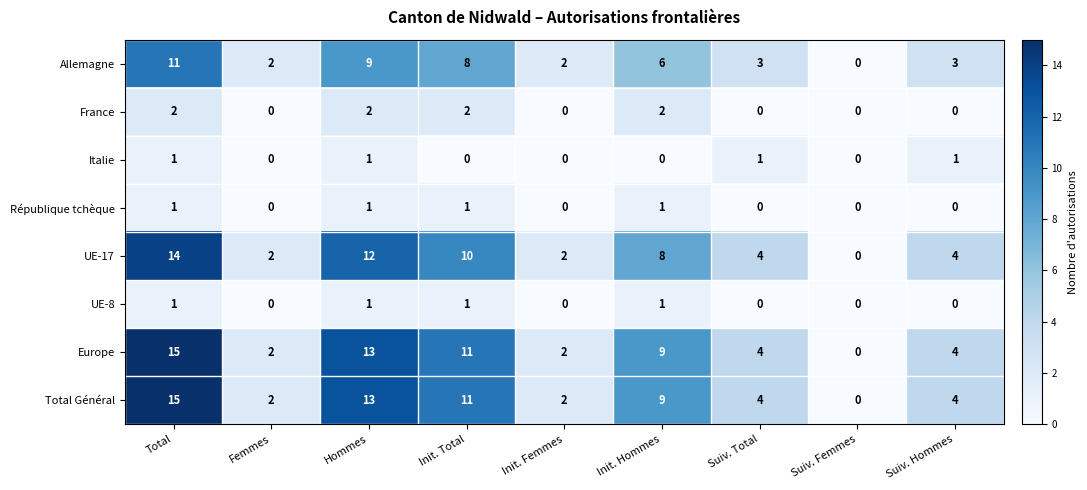

What is the maximum value shown in the chart?

15